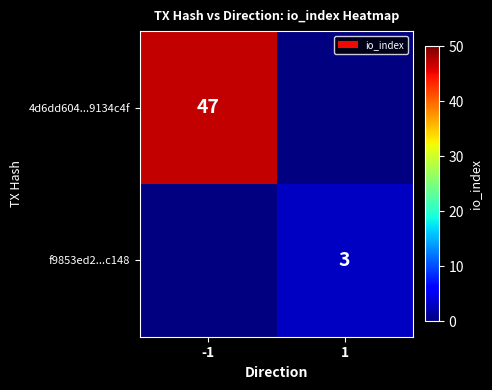

True or false: f9853ed2...c148 has a value of 3 at 1.

True